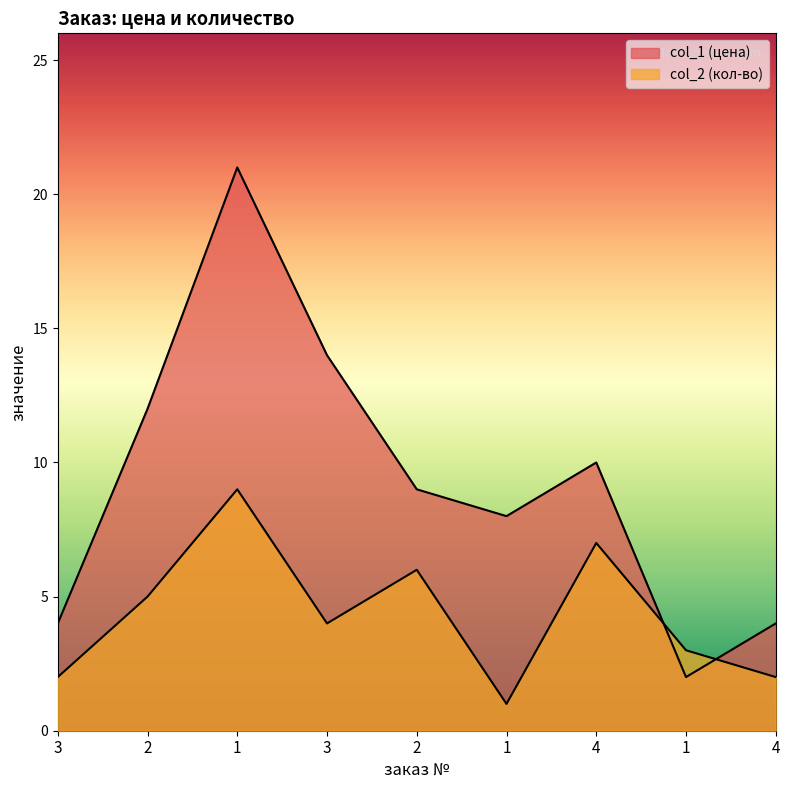

Which label corresponds to the smallest value in the chart?

1